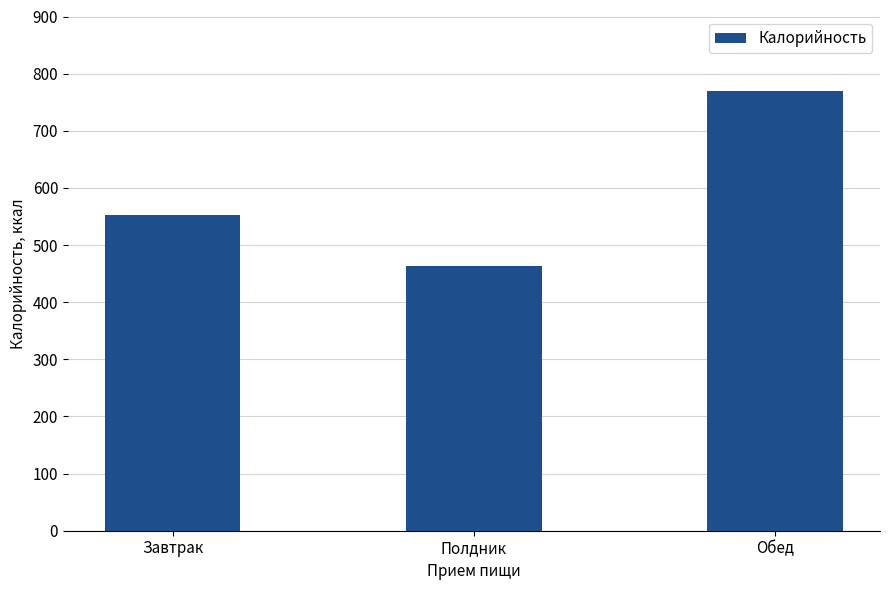

Where is the data nearest to the value 616?

Завтрак